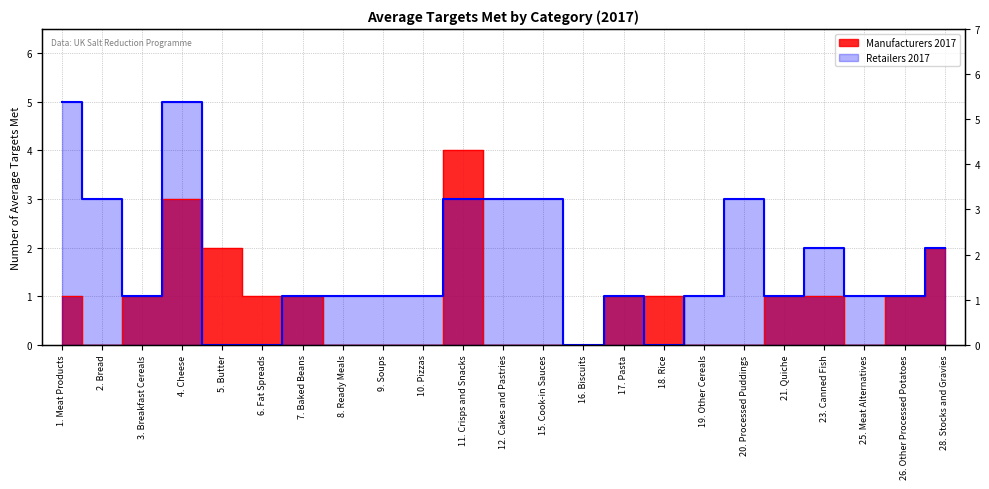

What is the approximate value of Manufacturers 2017 at 6. Fat Spreads?

1